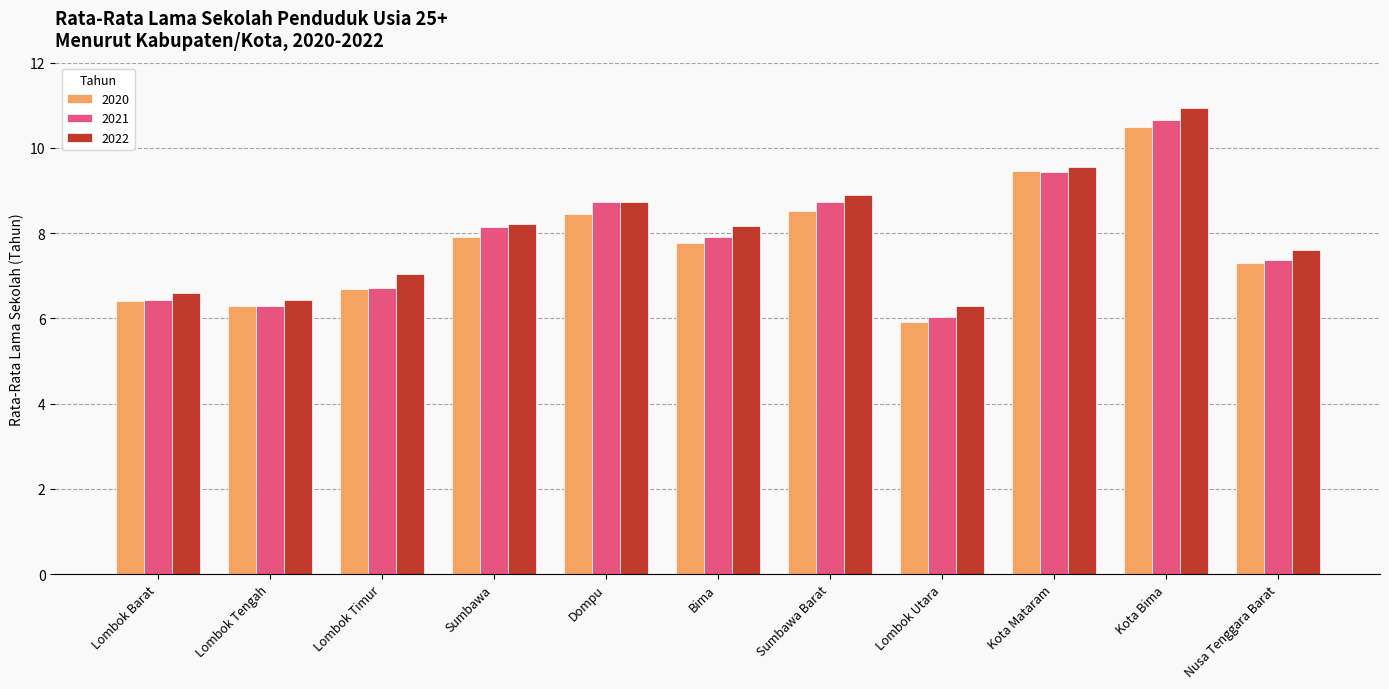

What is the minimum value shown in the chart?

5.9